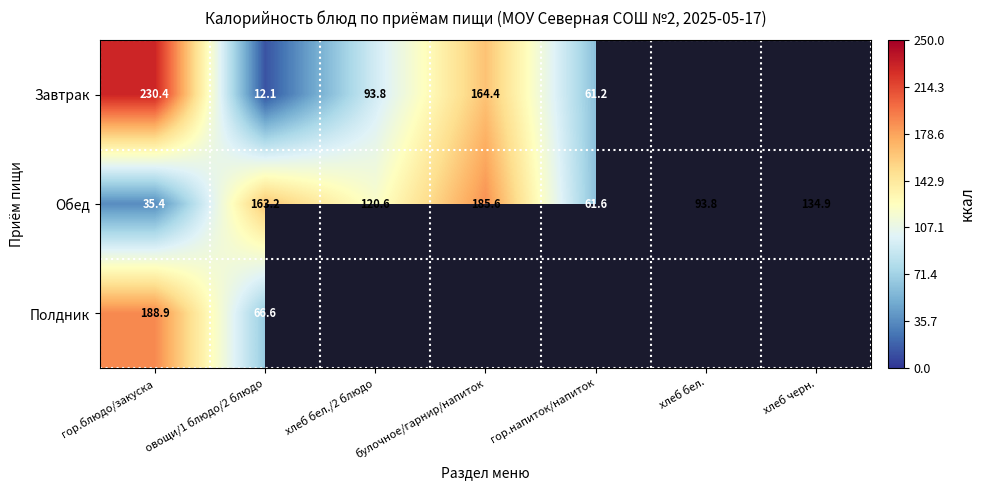

What is the average value of the Обед series?

113.6